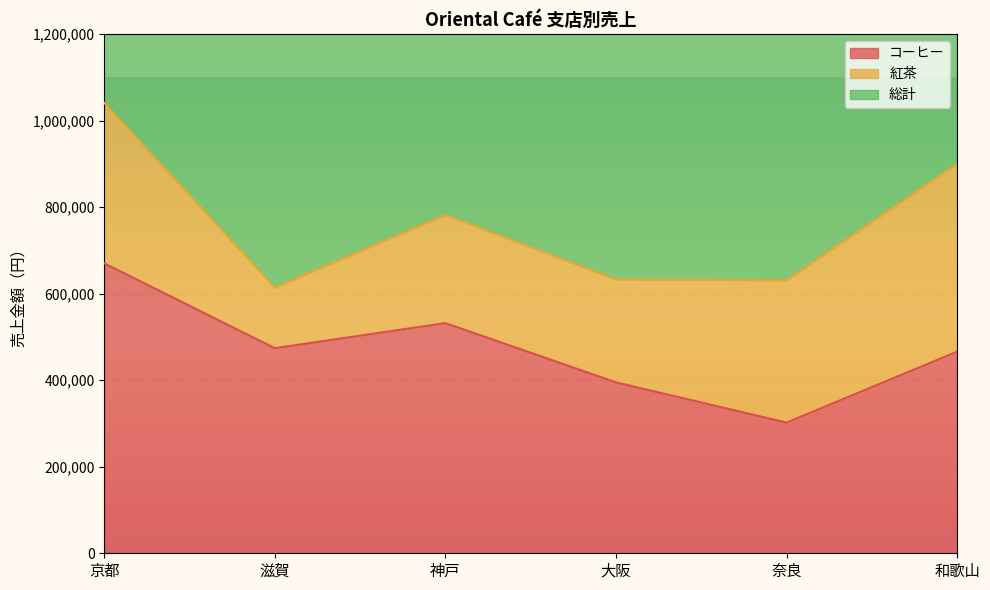

True or false: コーヒー and 総計 cross at least once.

False